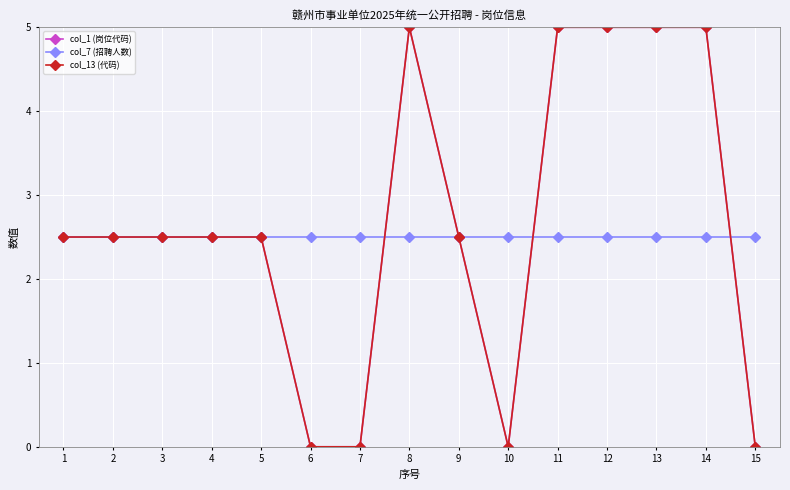

What is the spread (max minus min) of values at 14?

2.5